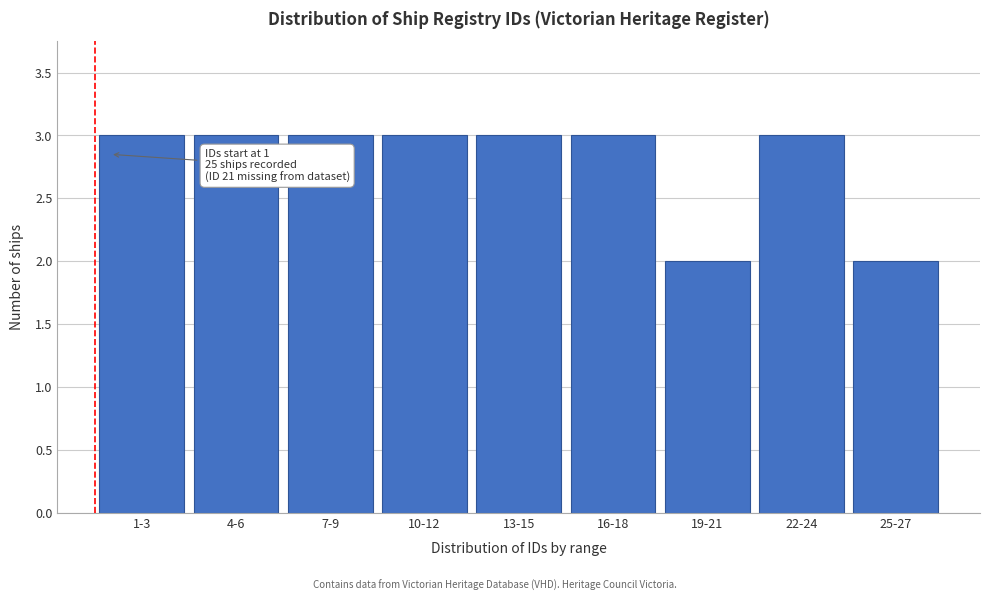

Reading left to right, transcribe all the data shown in this chart.

3	3	3	3	3	3	2	3	2